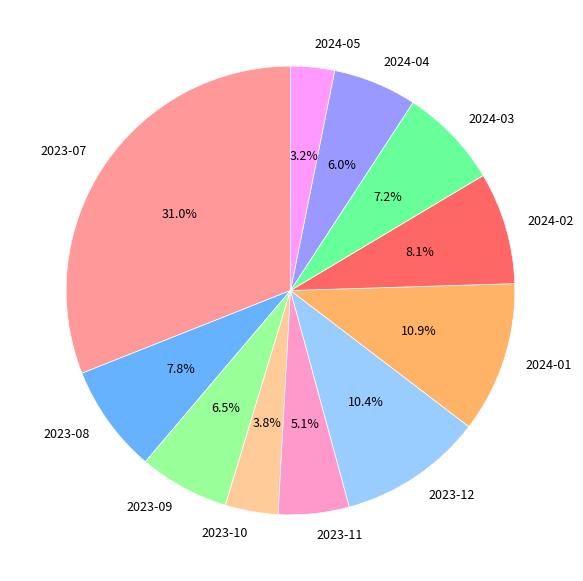

To the nearest percent, what is the difference between the largest and smallest slice percentages?

28%